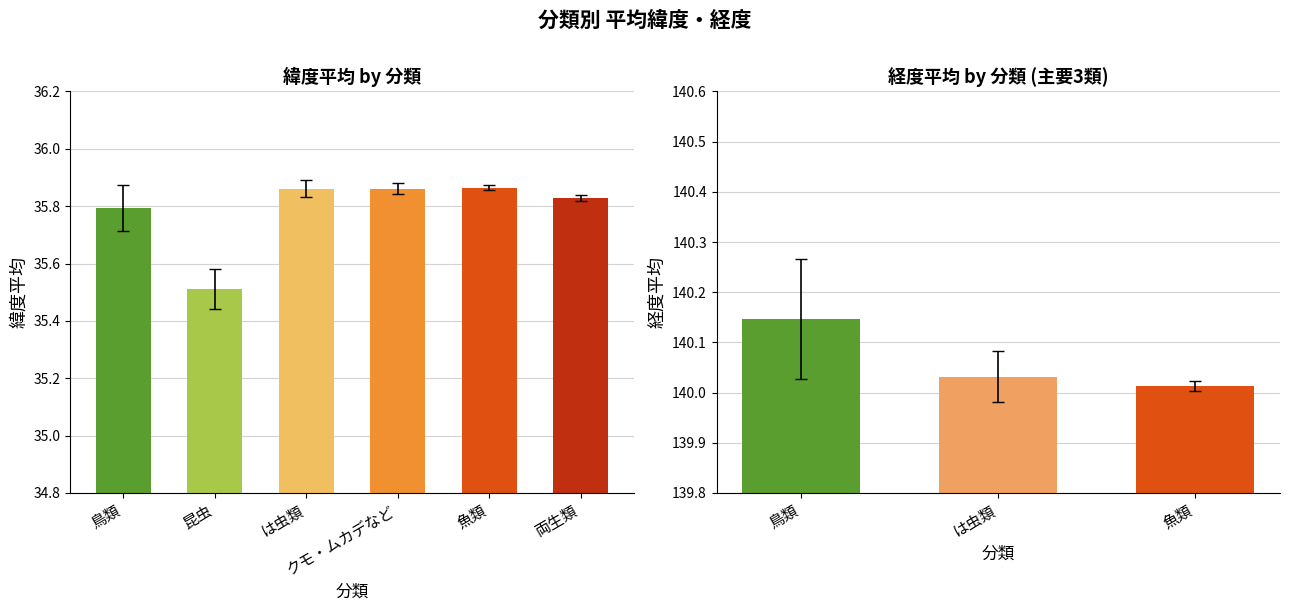

What is the label of the 5th bar from the right?

昆虫